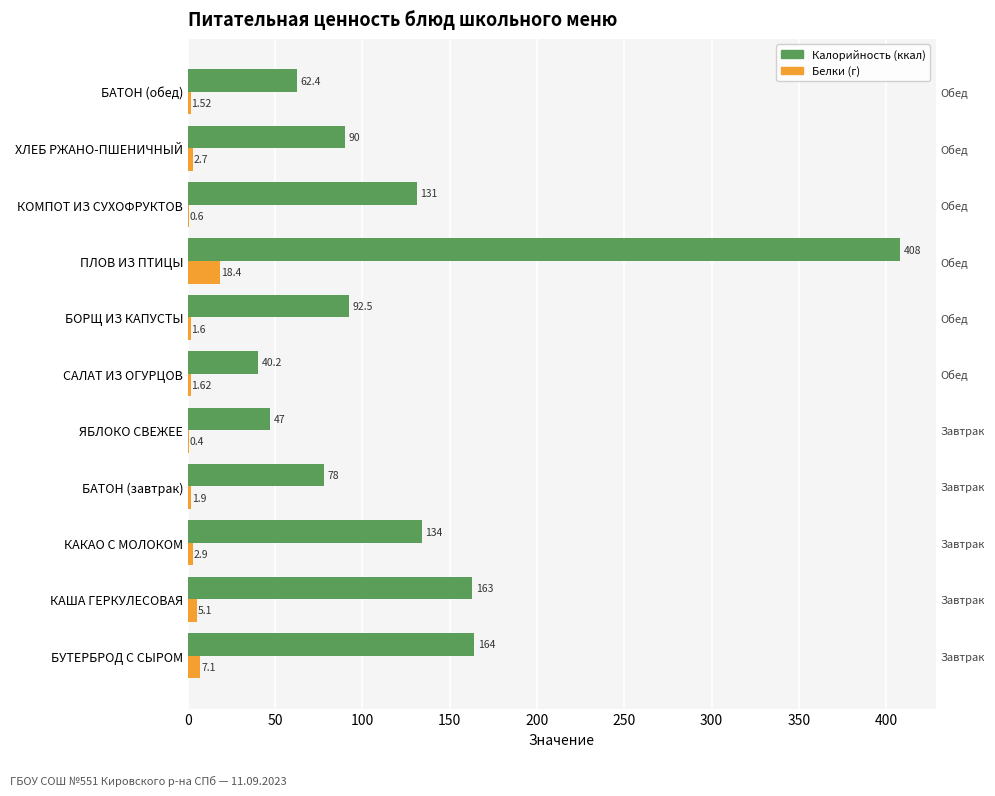

Is the value of Белки at КОМПОТ ИЗ СУХОФРУКТОВ greater than the value of Калорийность at КОМПОТ ИЗ СУХОФРУКТОВ?

No